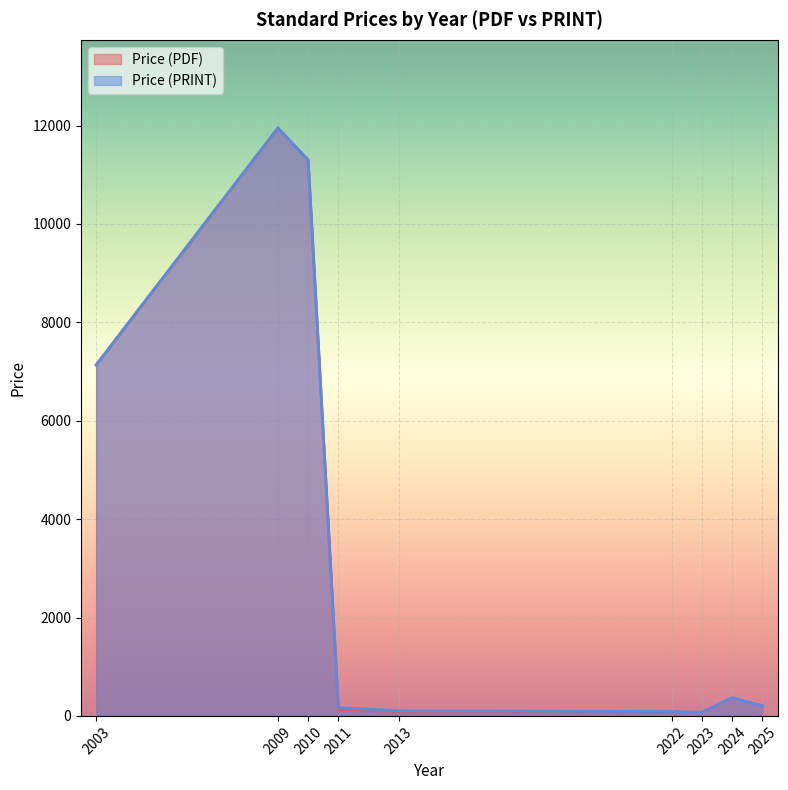

True or false: Price (PRINT) and Price (PDF) cross at least once.

False